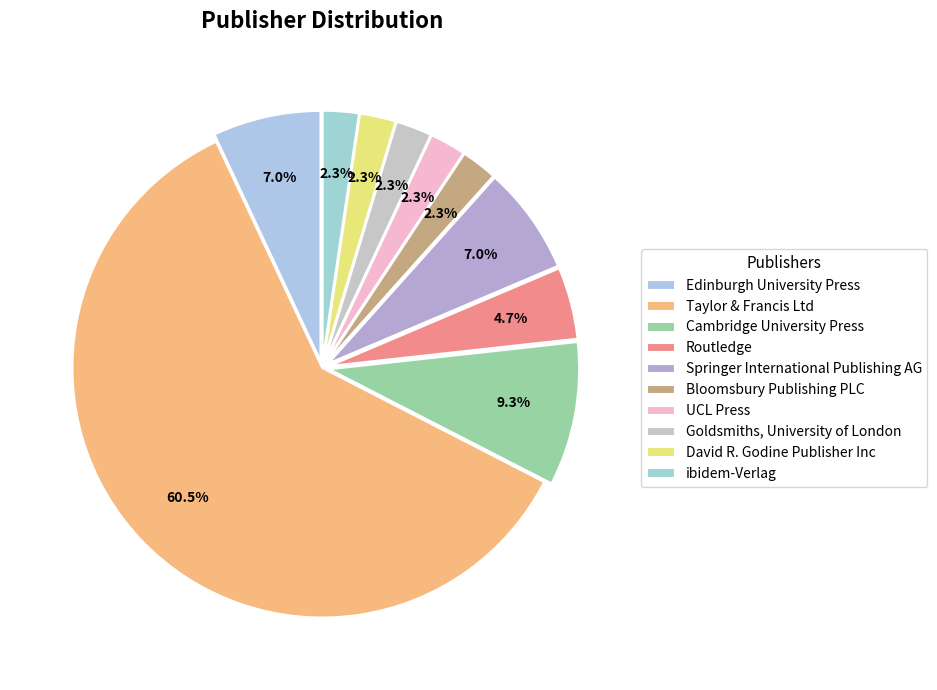

Combined, do Springer International Publishing AG and Cambridge University Press account for over 50%?

No